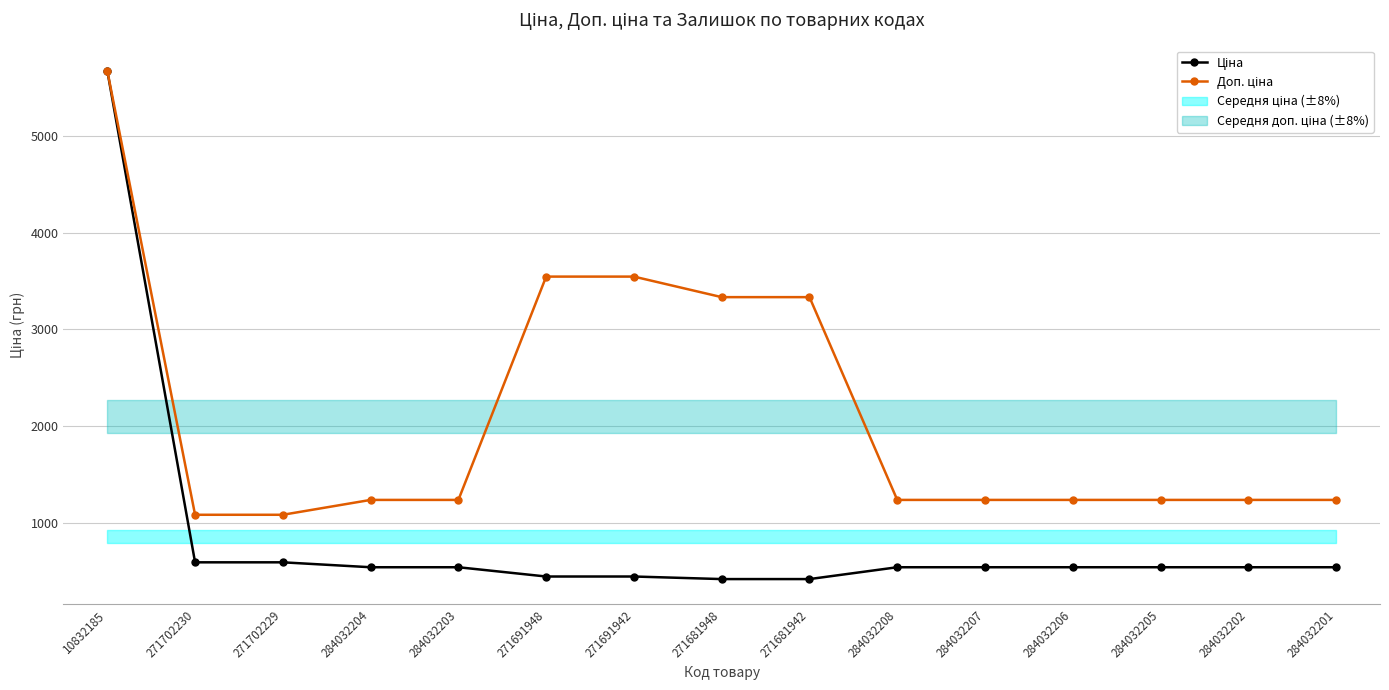

The value of Доп. ціна at 284032205 is 2002.6. True or false?

False